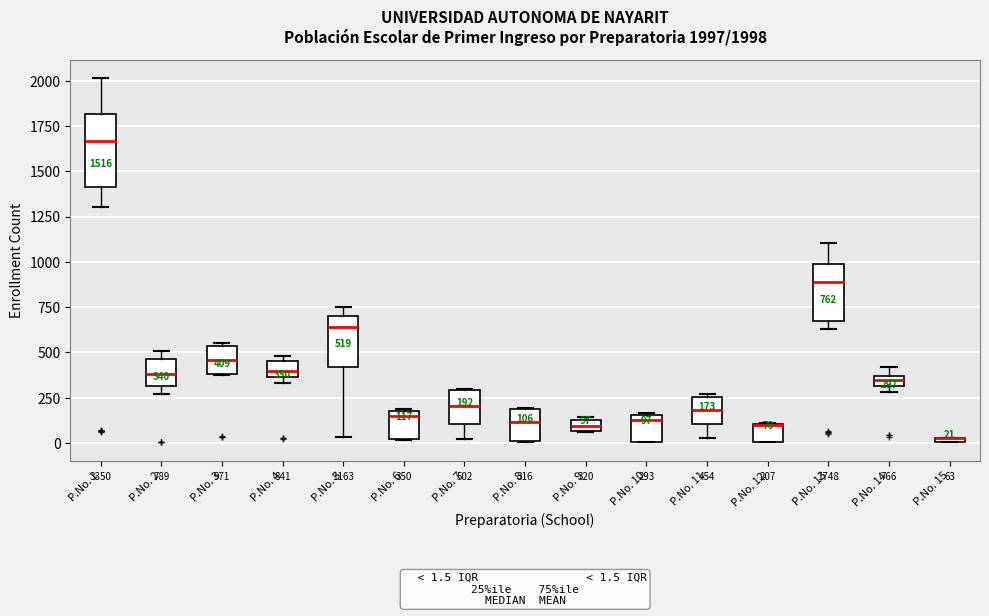

Comparing the boxes themselves (not the whiskers), which one is the tallest?

P.No. 1